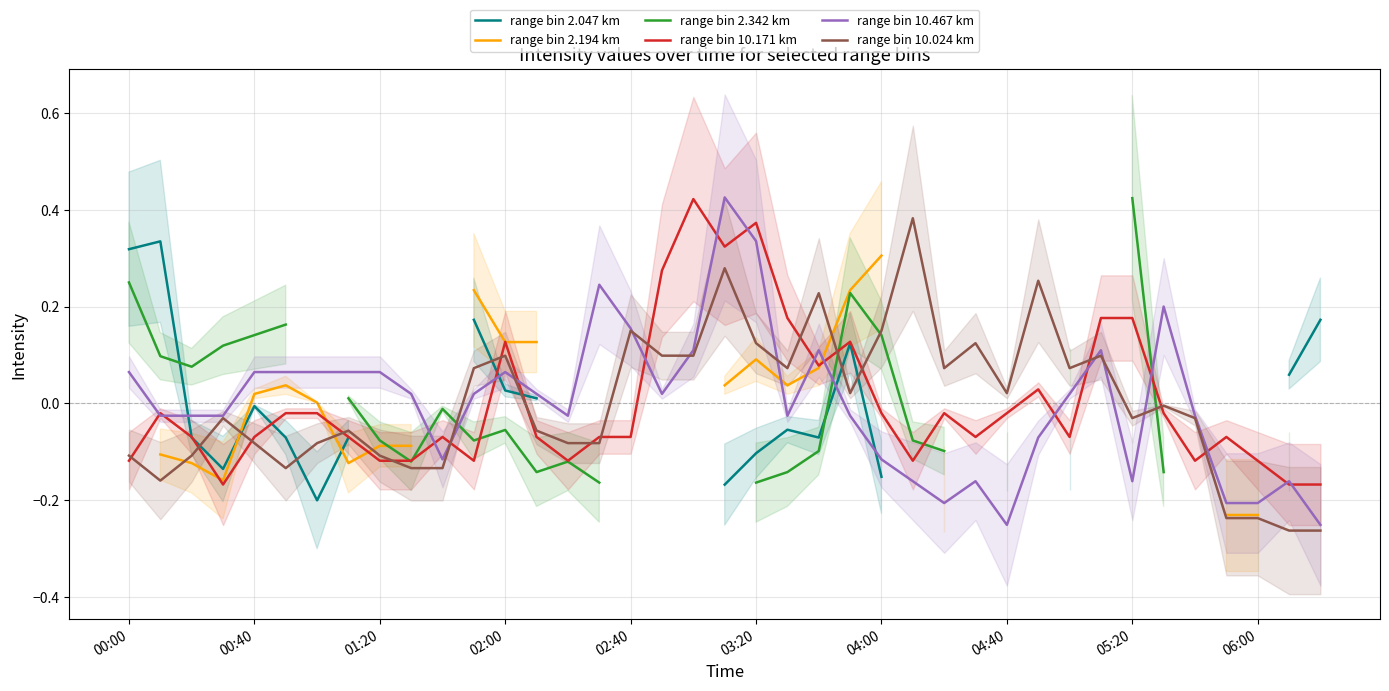

Is it true that range bin 10.171 km equals -0.0 at 02:40?

False